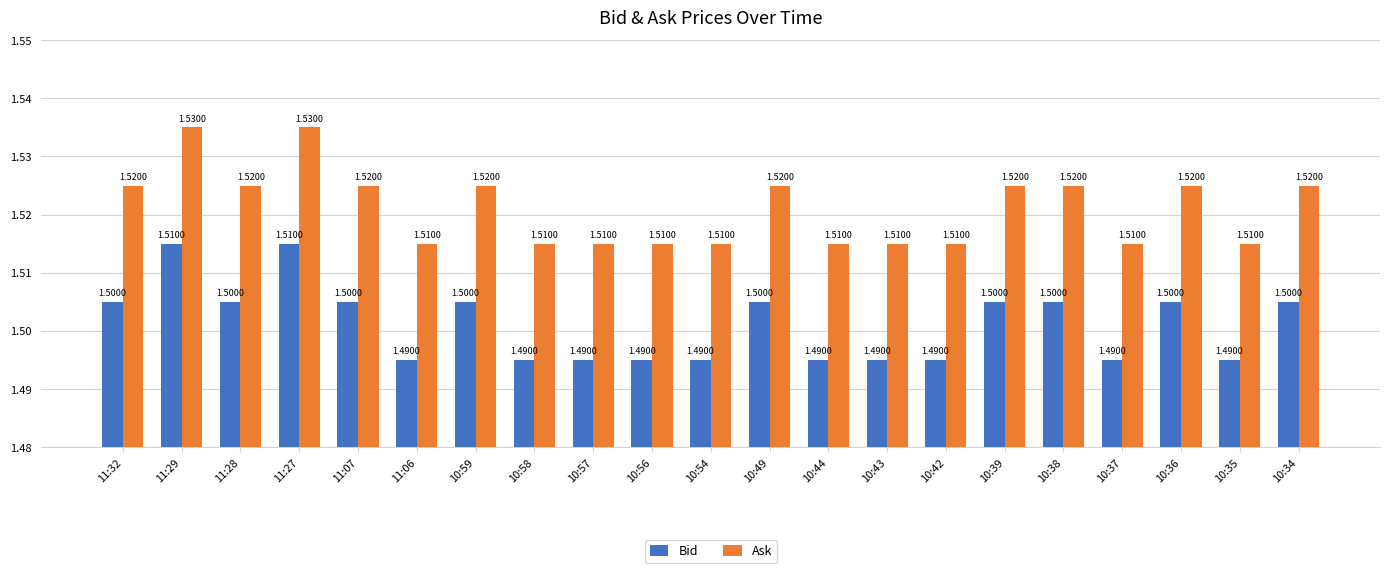

Does the chart contain any negative values?

No